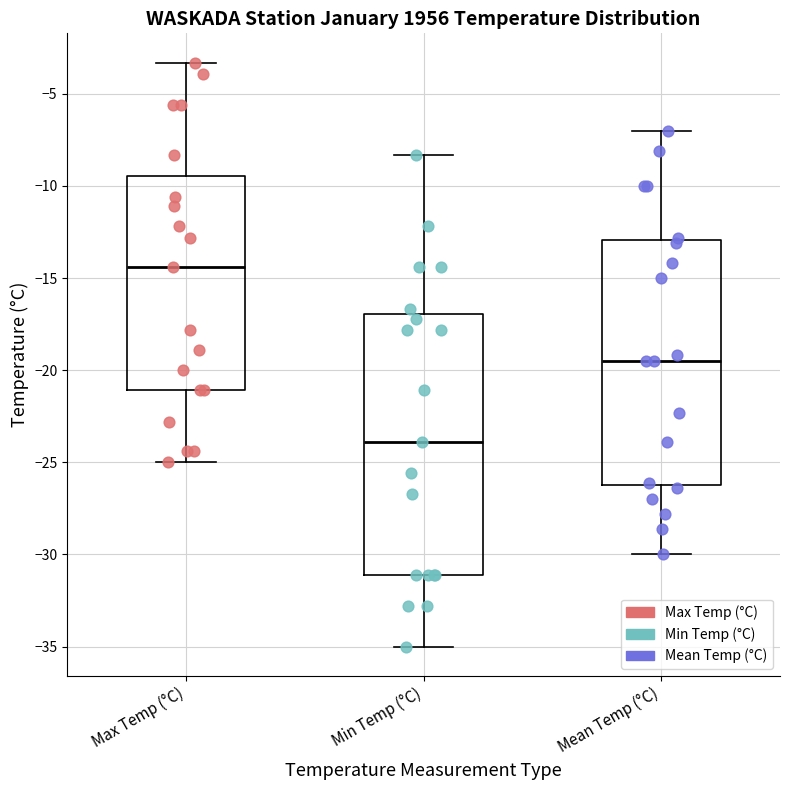

Reading left to right, transcribe this box plot: for each box, give where its median line is, the range the box spans, and where its two whiskers end, as read against the y-axis. The values are not printed on the chart, so give them approximately, as read against the axis.

Max Temp (°C): median -14.5, box -21.0 to -9.5, whiskers -25.0 to -3.5
Min Temp (°C): median -24.0, box -31.0 to -17.0, whiskers -35.0 to -8.5
Mean Temp (°C): median -19.5, box -26.0 to -13.0, whiskers -30.0 to -7.0